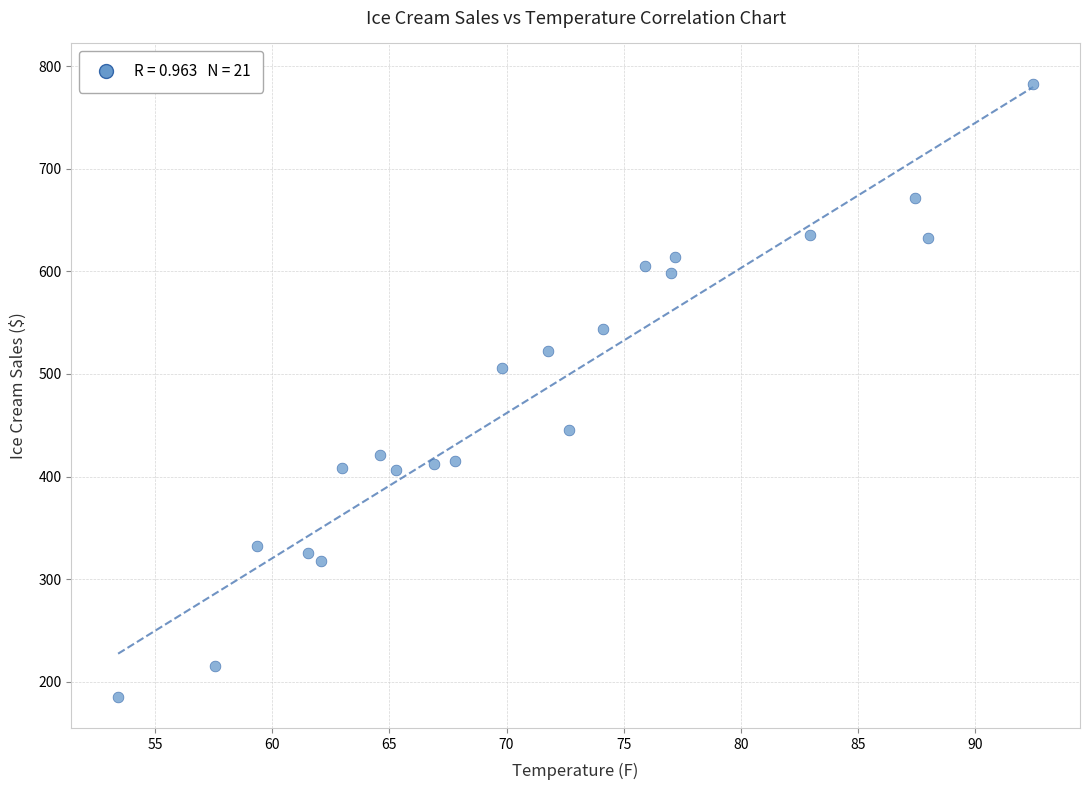

What Y value in the scatter plot is closest to 483?

506